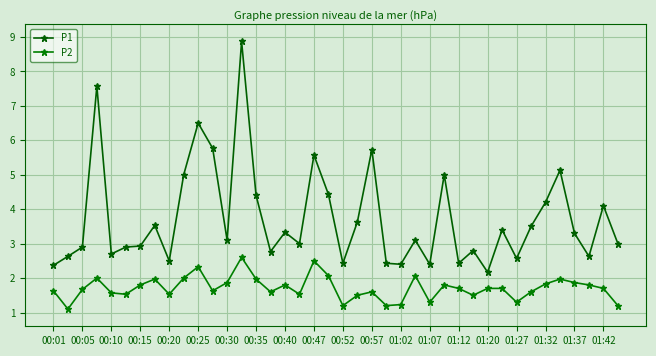

How many lines are shown in the chart?

2